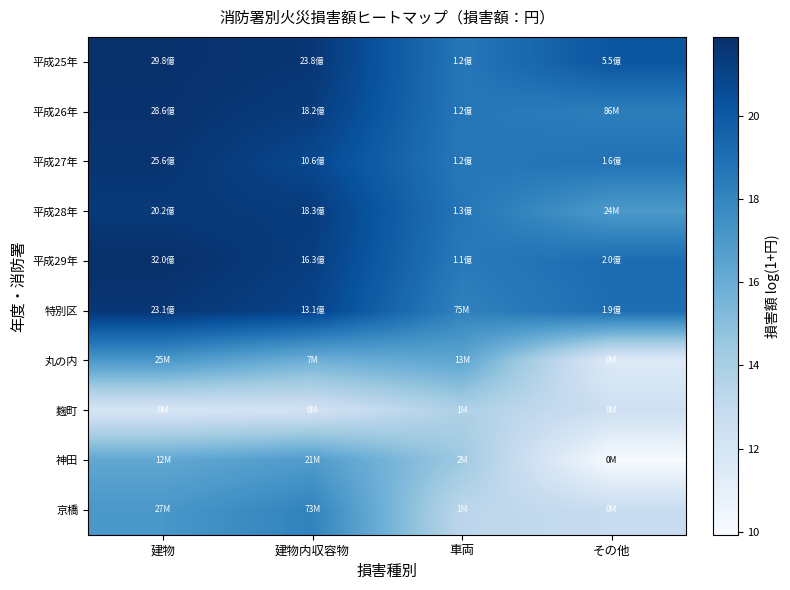

Rank the series at 車両 from lowest to highest value.

京橋, 麹町, 神田, 丸の内, 特別区, 平成29年, 平成27年, 平成26年, 平成25年, 平成28年